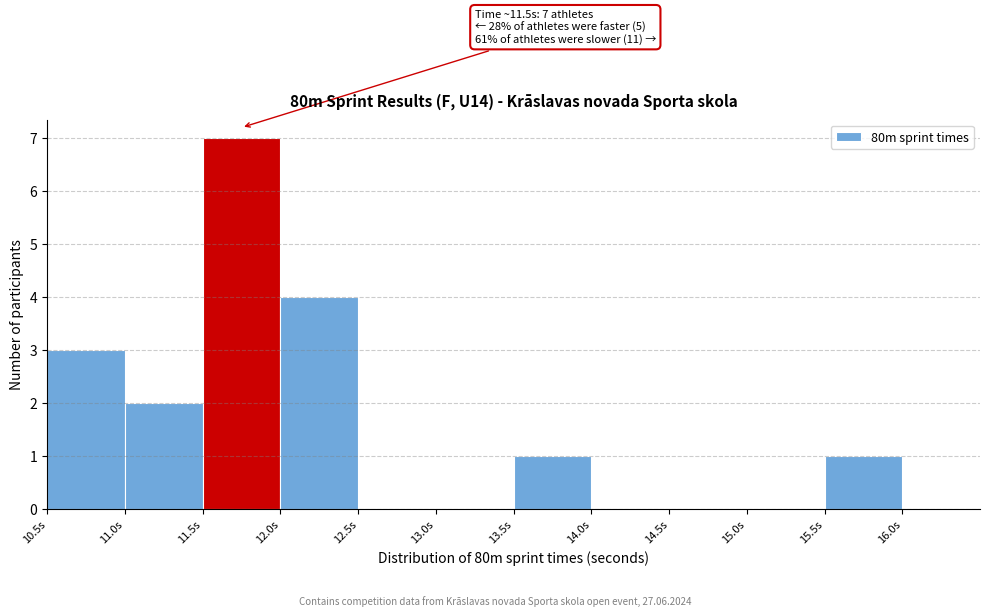

Which range on the x-axis has the tallest bar?

11.5 to 12.0